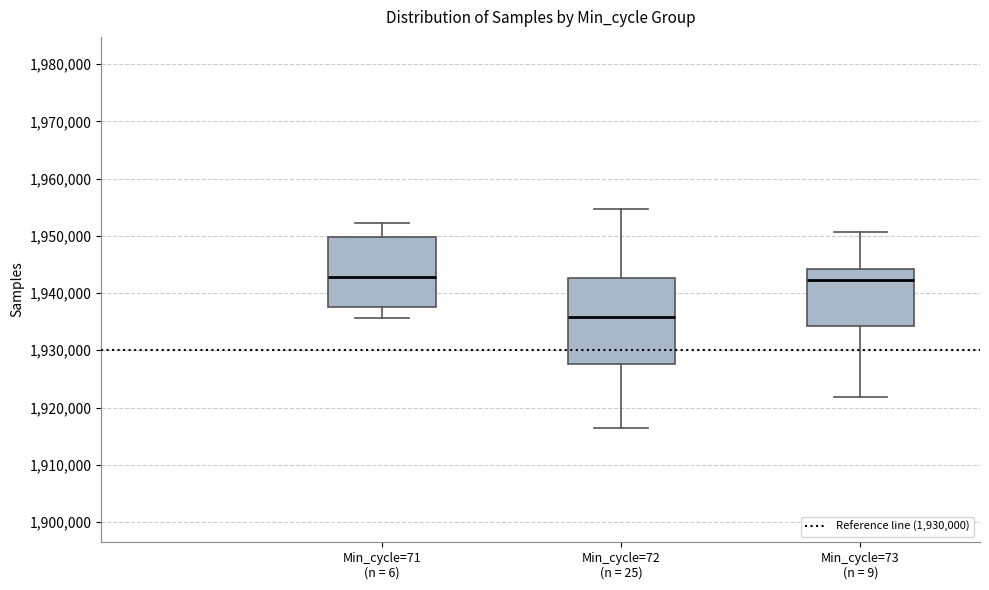

Reading left to right, read every box against the y-axis: the position of its median line, the range the box covers, and the ends of its whiskers. The values are not printed on the chart, so give them approximately, as read against the axis.

Min_cycle=71 (n = 6): median 1943000, box 1938000 to 1950000, whiskers 1936000 to 1952000
Min_cycle=72 (n = 25): median 1936000, box 1928000 to 1943000, whiskers 1916000 to 1955000
Min_cycle=73 (n = 9): median 1942000, box 1934000 to 1944000, whiskers 1922000 to 1951000